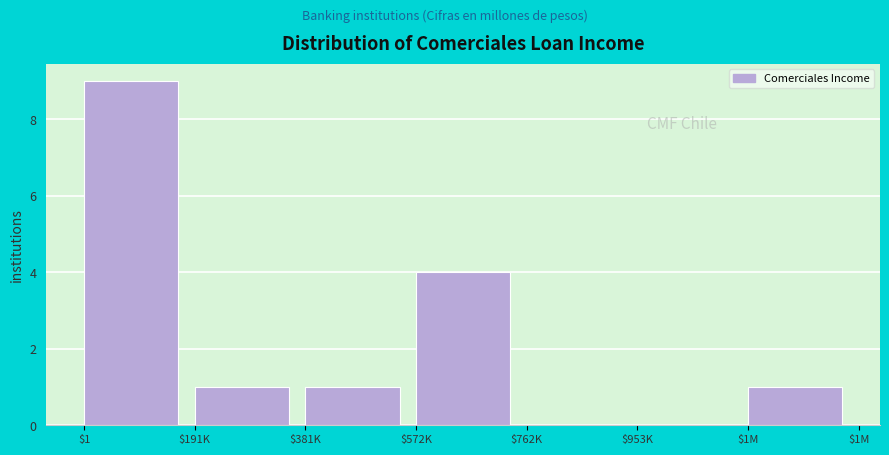

What is the sum of all values?

16